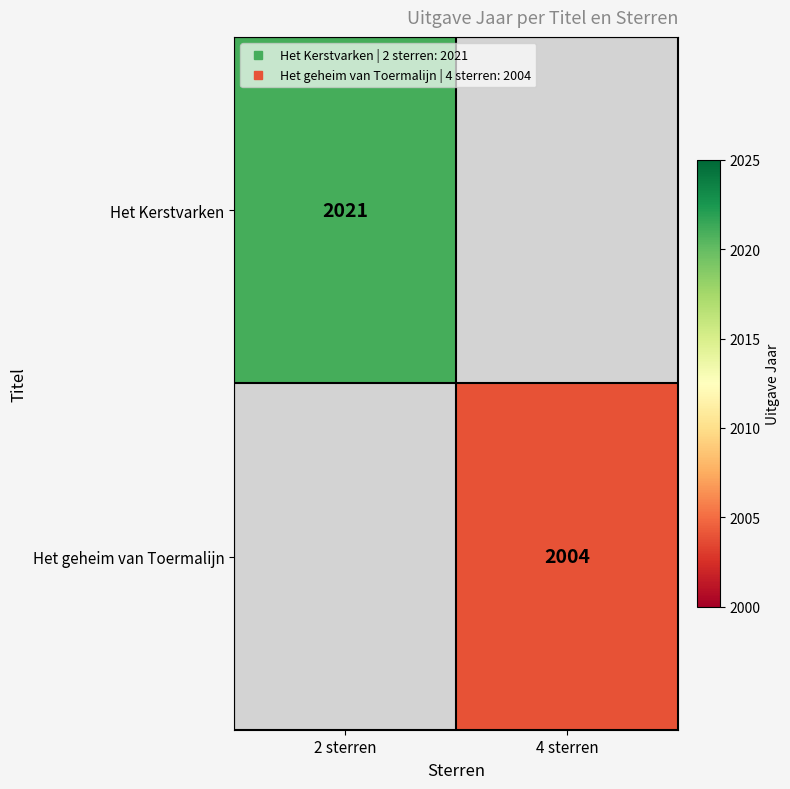

List the labels in order of Het geheim van Toermalijn value, smallest first.

2 sterren, 4 sterren